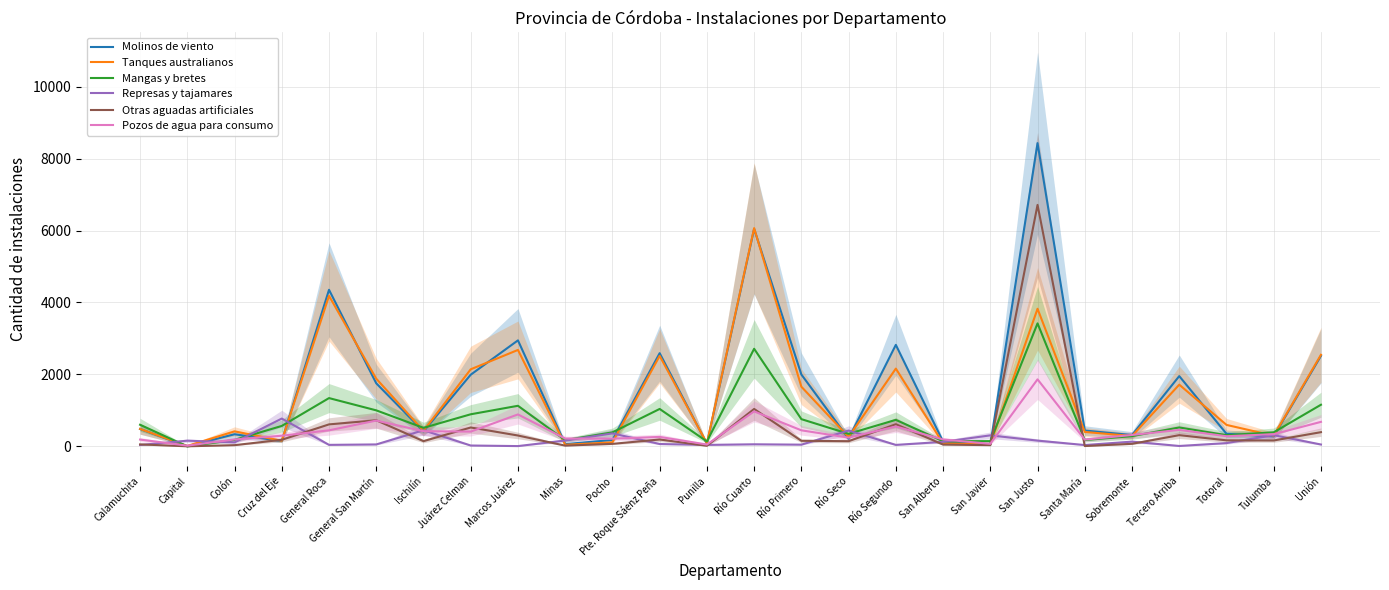

Is the value of Molinos de viento at San Alberto greater than the value of Tanques australianos at San Javier?

Yes